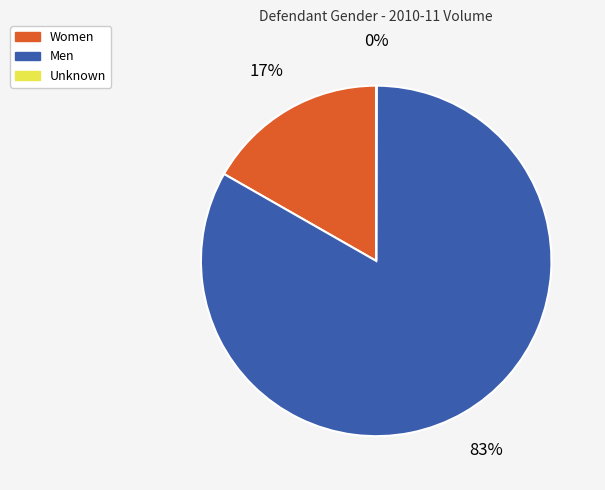

Is the sum of Men and Women greater than half?

Yes